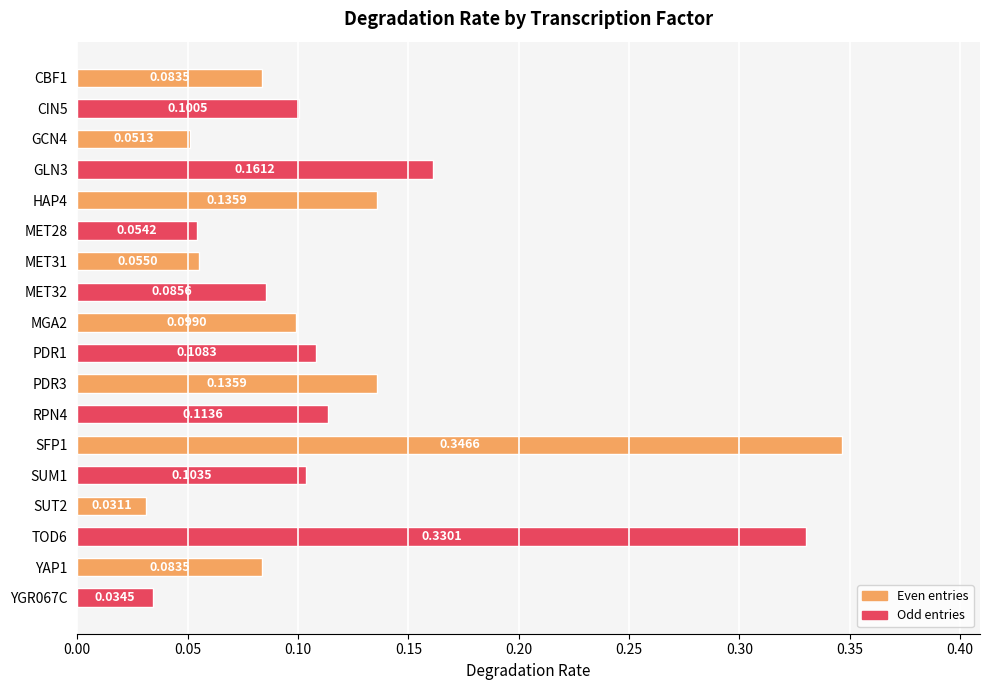

What is the change in value from SFP1 to SUT2?

-0.3